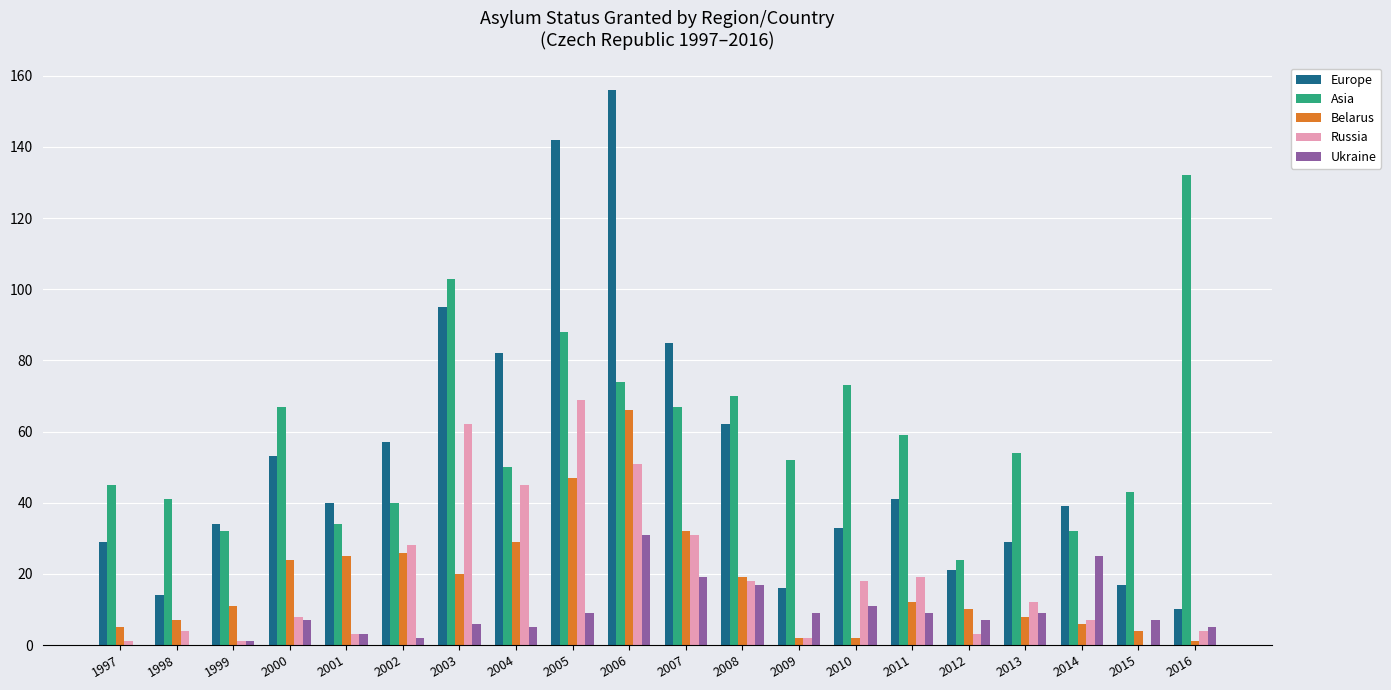

Is it true that Belarus equals 20 at 2003?

True